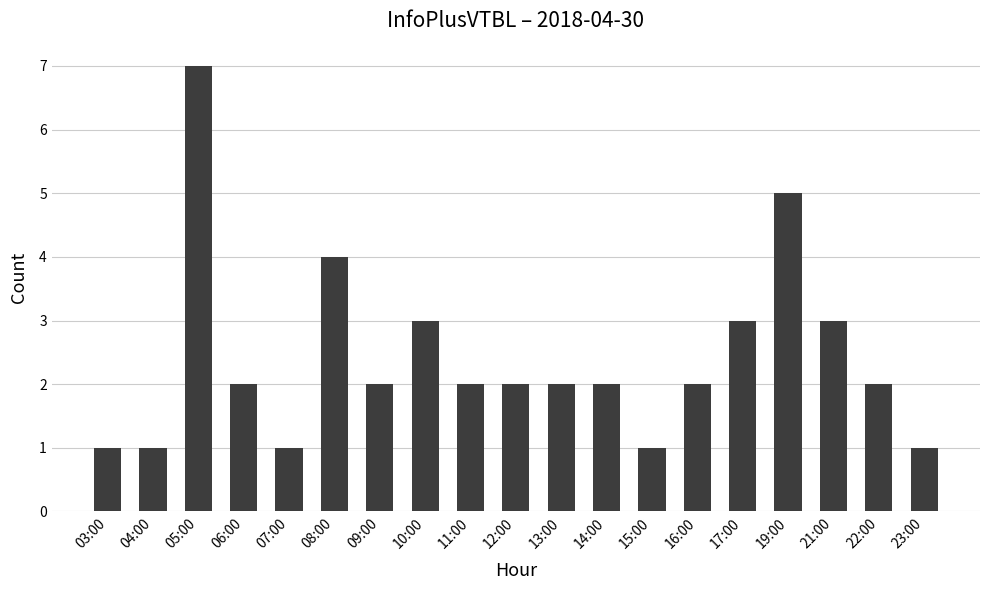

What is the sum of all values?

46